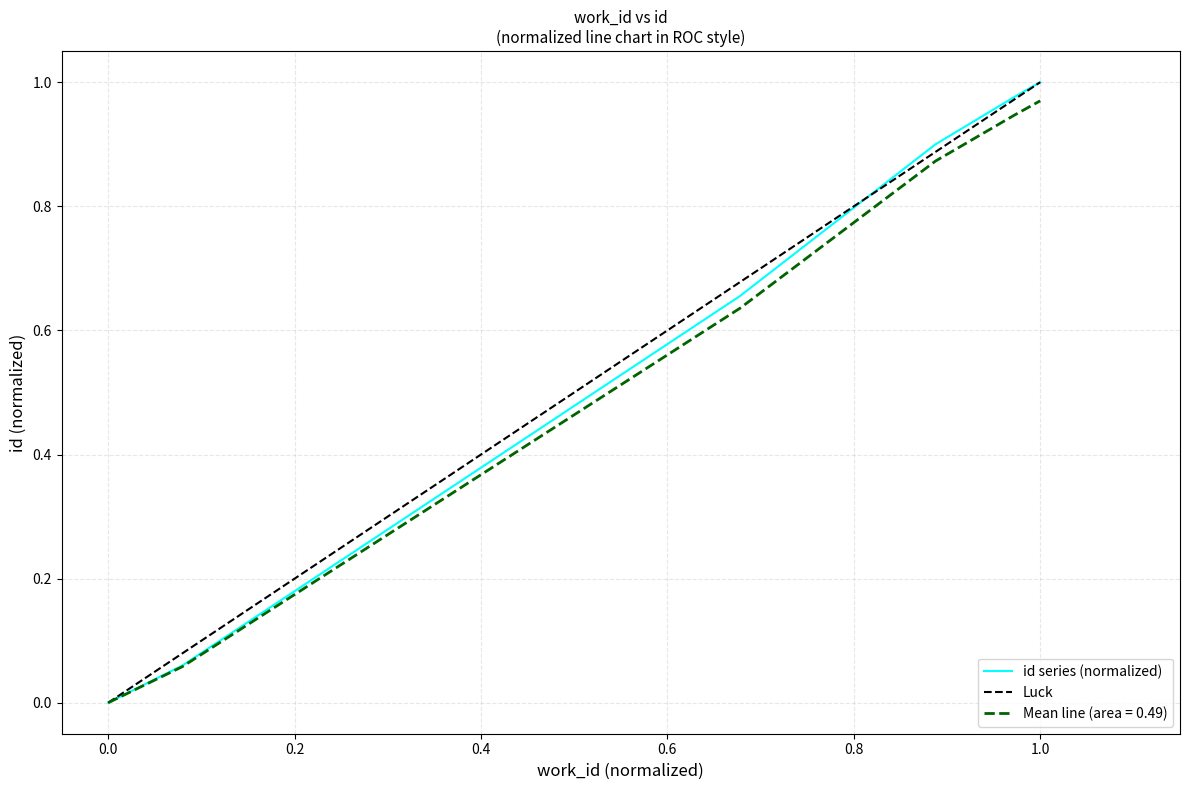

What is the average value?

0.6